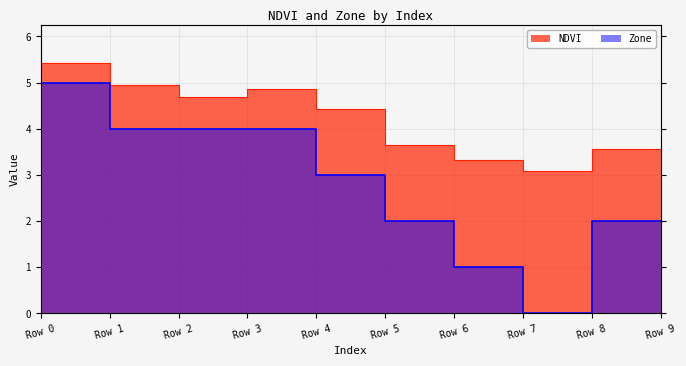

How many positive values does the Zone series have?

9